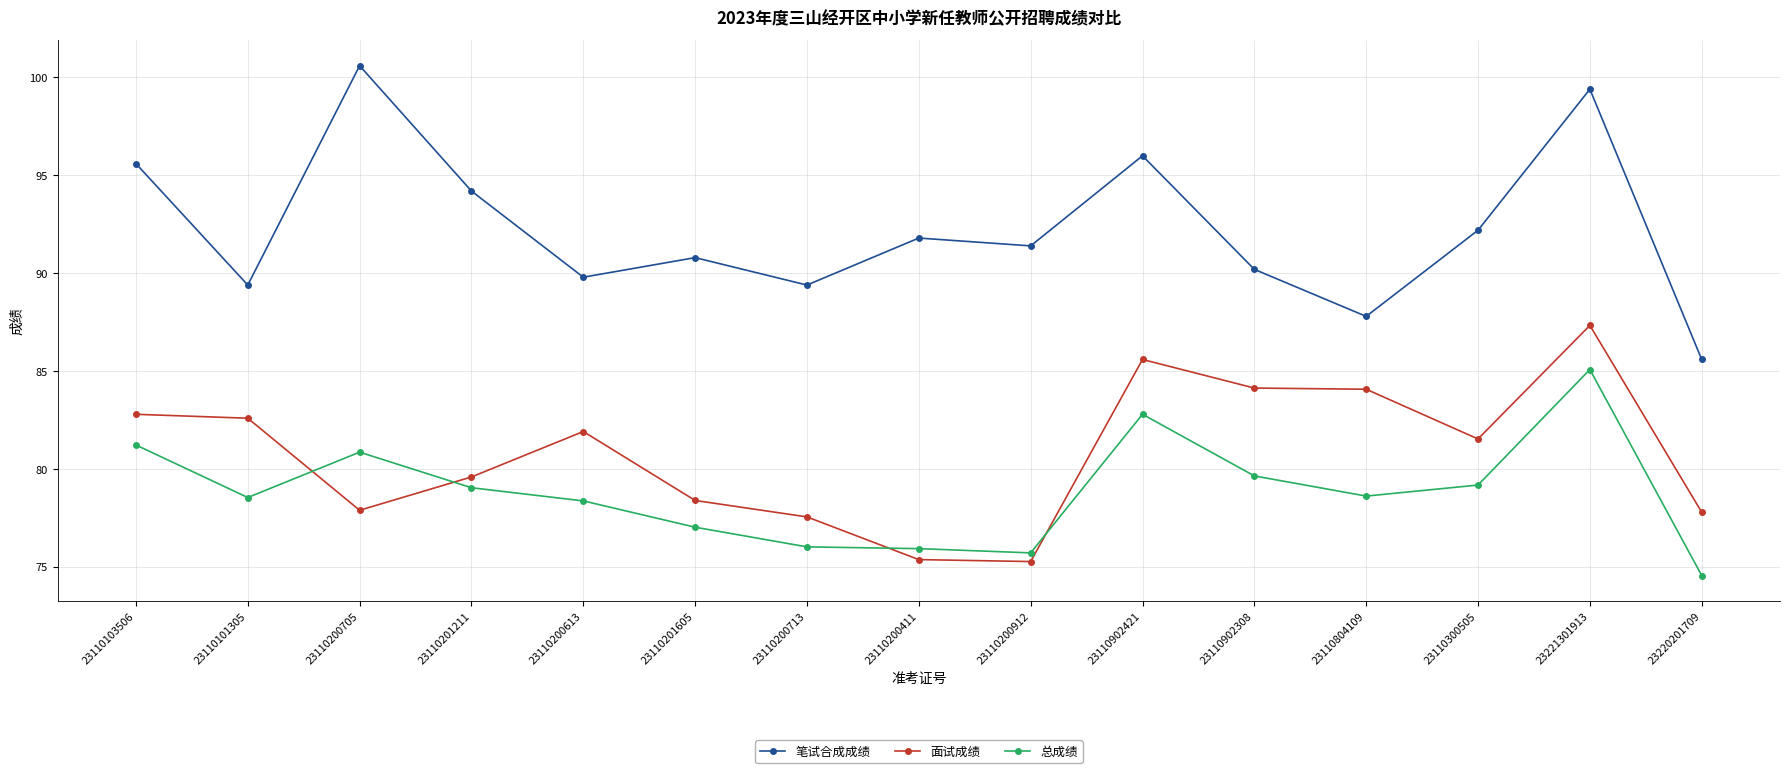

What is the value of the 笔试合成成绩 point at the 9th from the left?

91.4